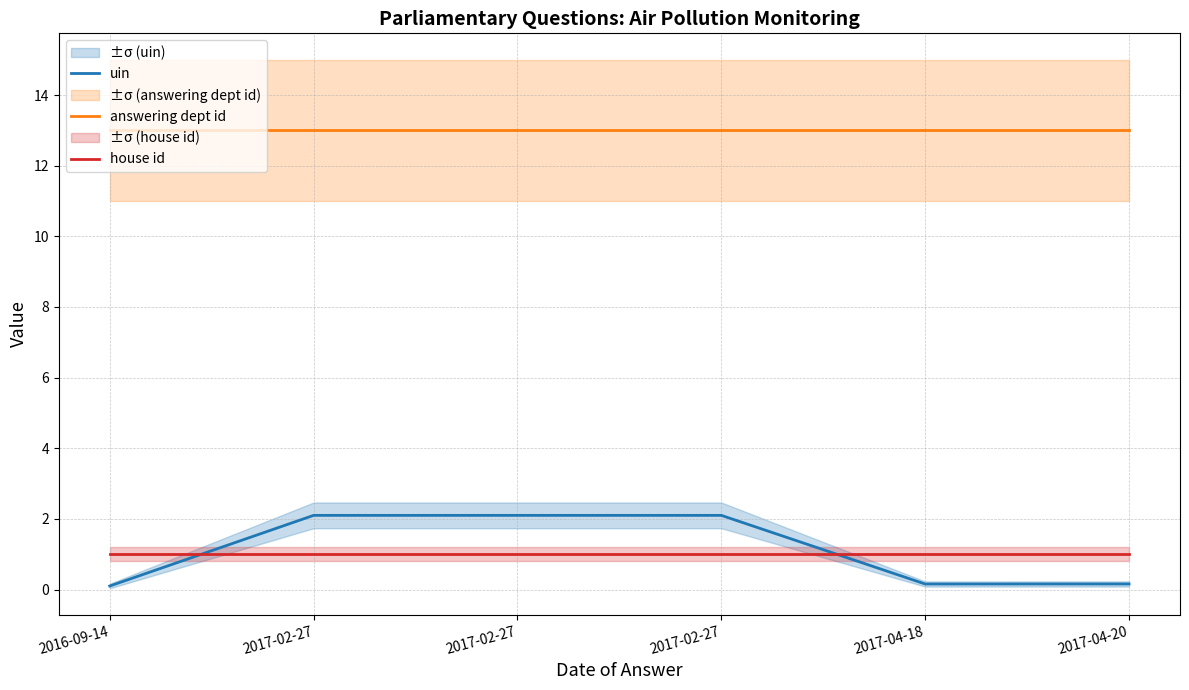

Reading left to right, extract all data points from this chart.

uin: 0.1	2.1	2.1	2.1	0.2	0.2
answering dept id: 13.0	13.0	13.0	13.0	13.0	13.0
house id: 1.0	1.0	1.0	1.0	1.0	1.0